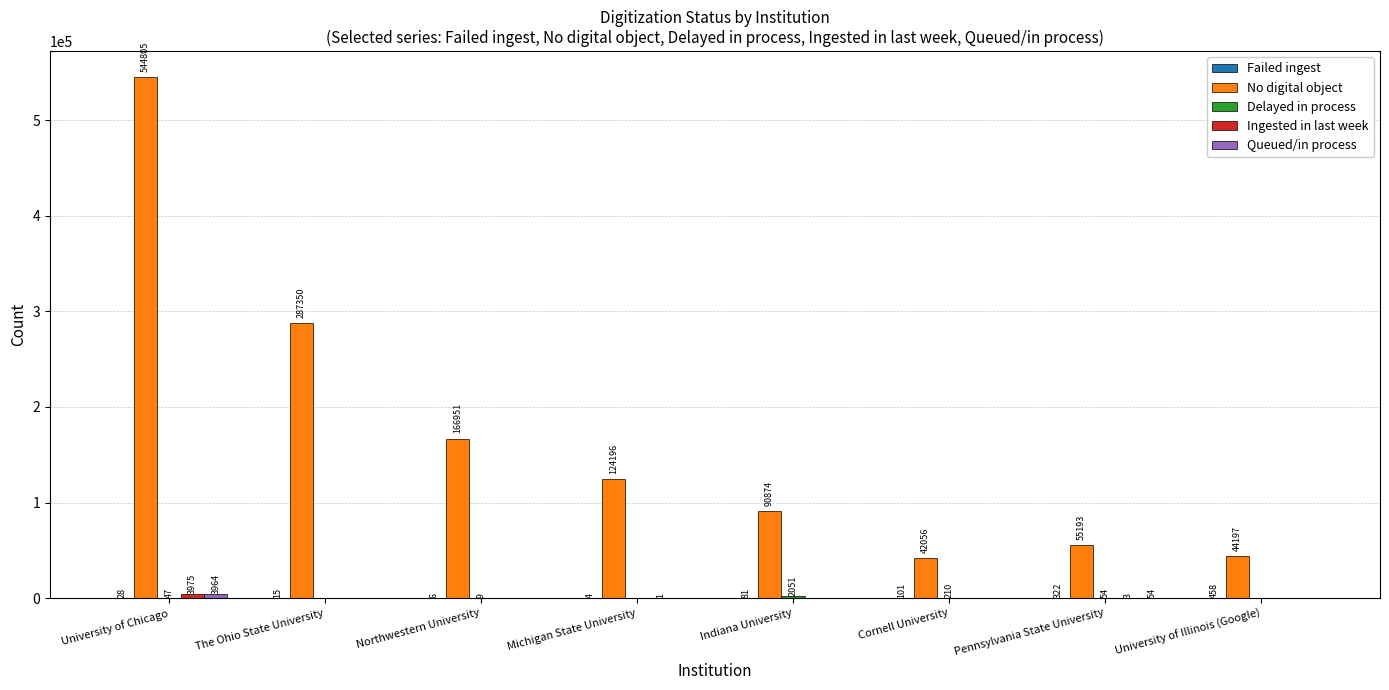

What is the maximum value shown in the chart?

544805